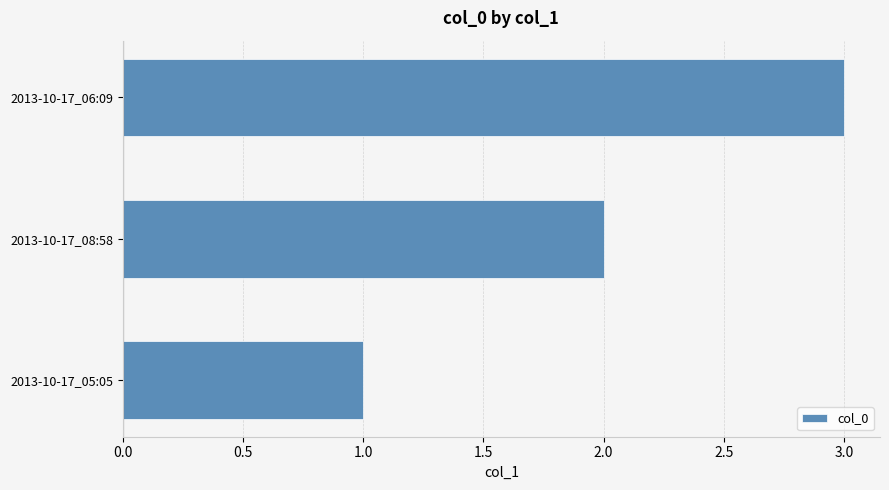

List the labels in order of value, smallest first.

2013-10-17_05:05, 2013-10-17_08:58, 2013-10-17_06:09